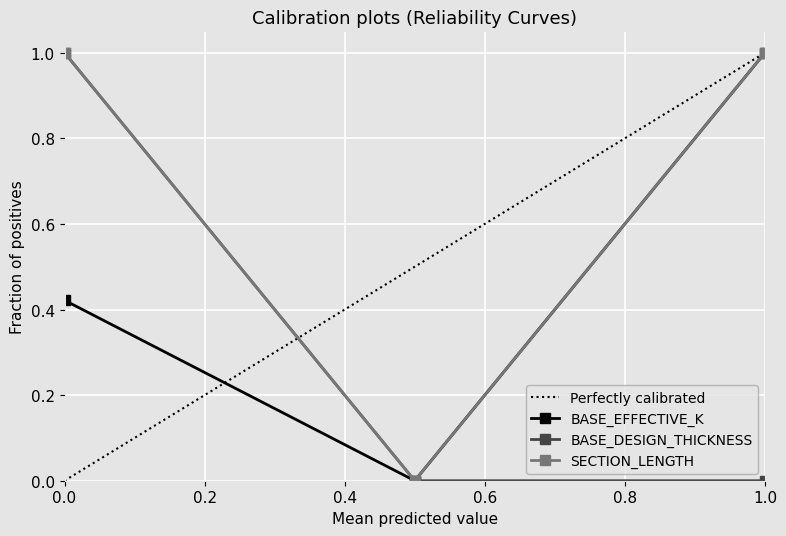

What is the maximum value for BASE_EFFECTIVE_K?

1.0